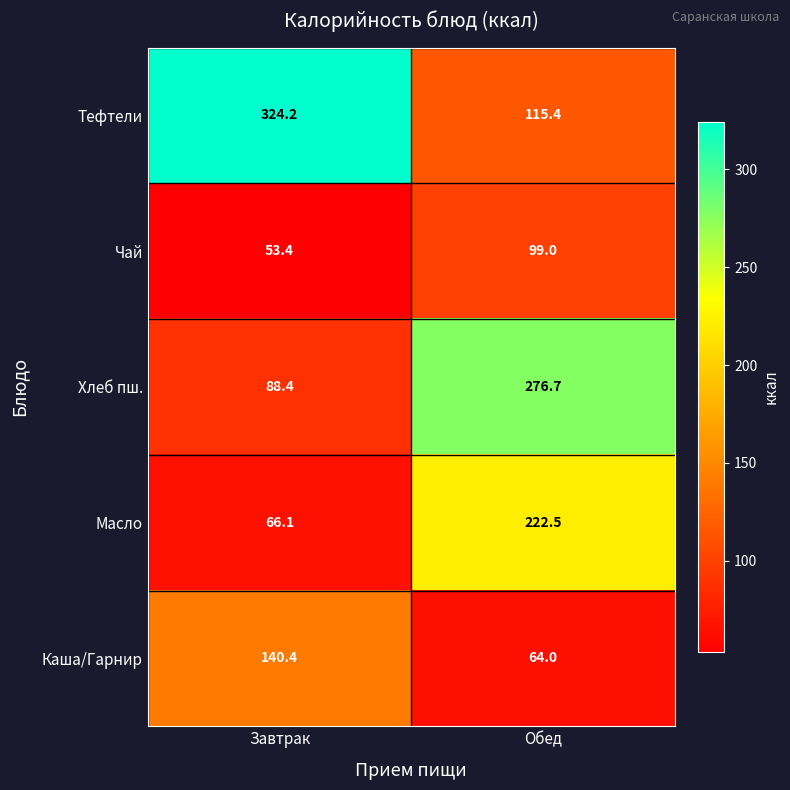

Rank the categories by Чай value from highest to lowest.

Обед, Завтрак